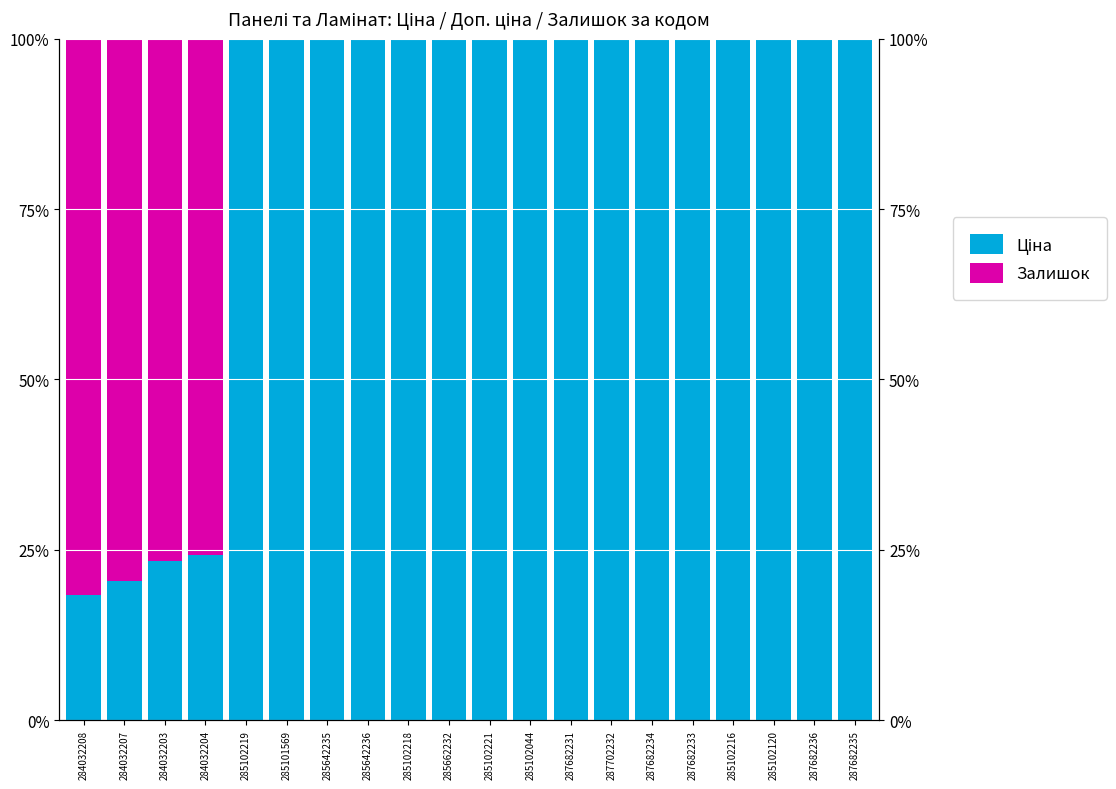

Between 285102120 and 287682236, which series saw the biggest shift?

Ціна